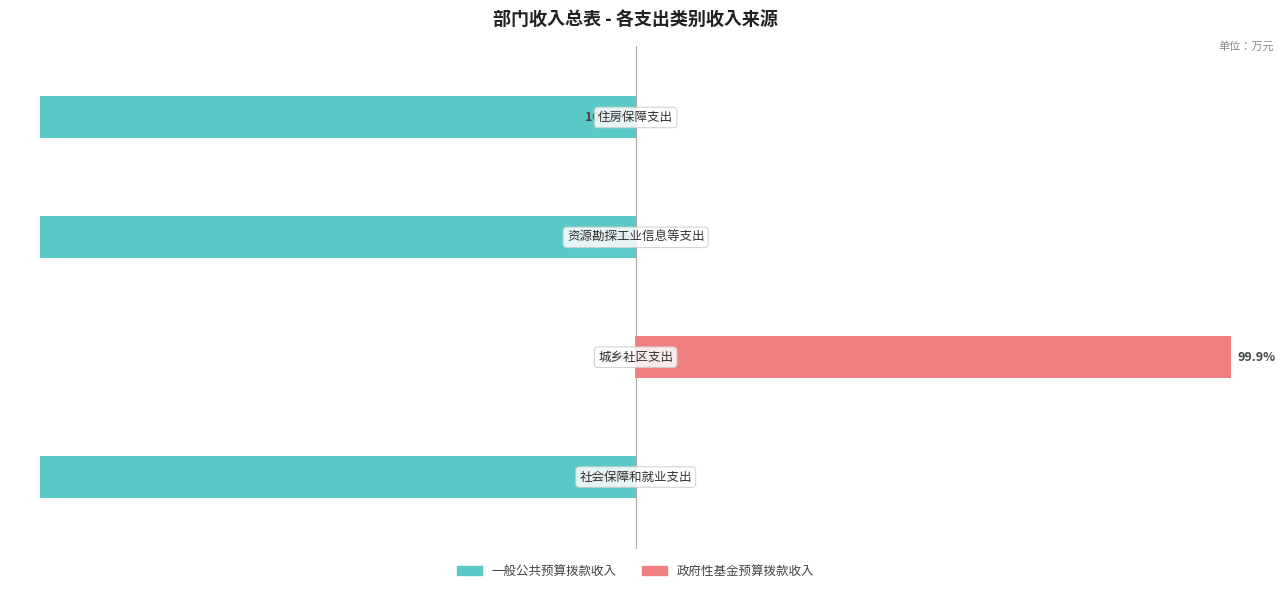

Reading right to left, list all the values displayed in this chart.

一般公共预算拨款收入: 3=-100.0	2=-100.0	1=-0.1	0=-100.0
政府性基金预算拨款收入: 3=0.0	2=0.0	1=99.9	0=0.0